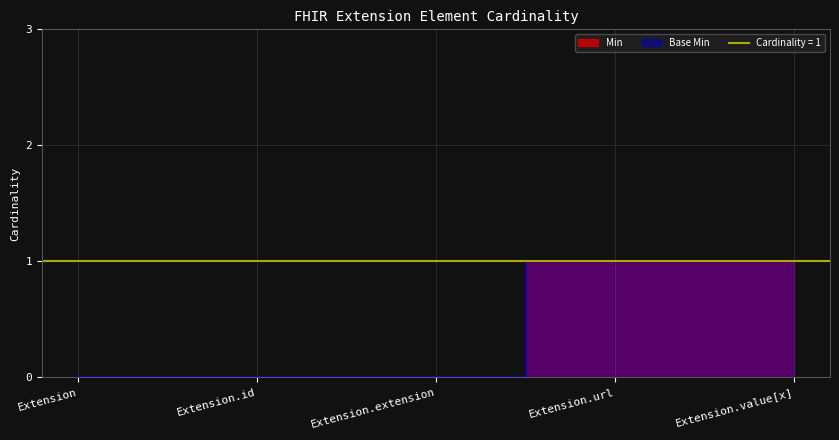

Count the Base Min values in the range 0 to 1.

5